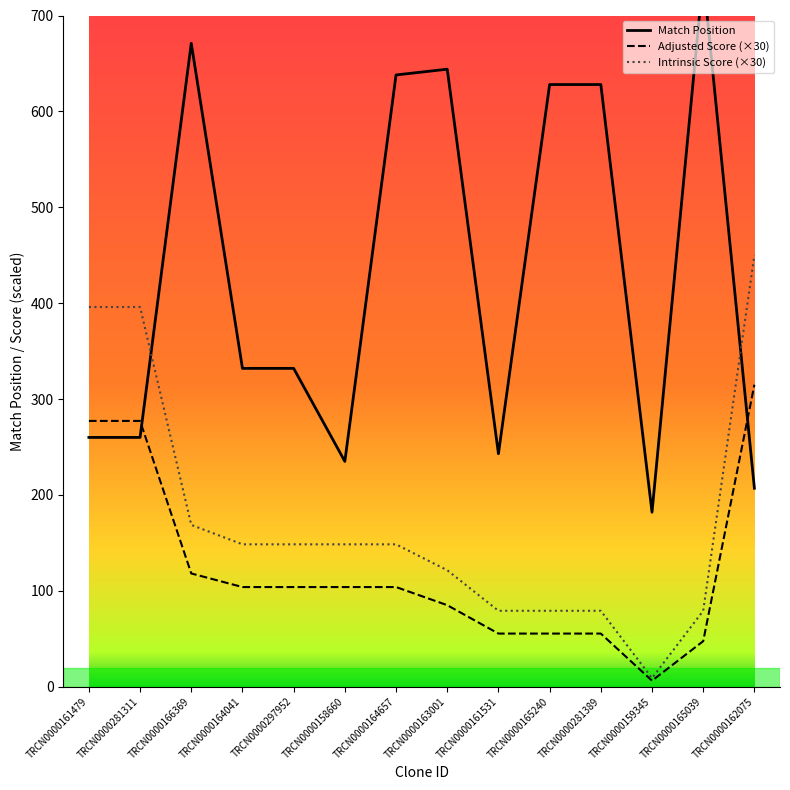

Does the chart display data point markers on the line(s)?

No